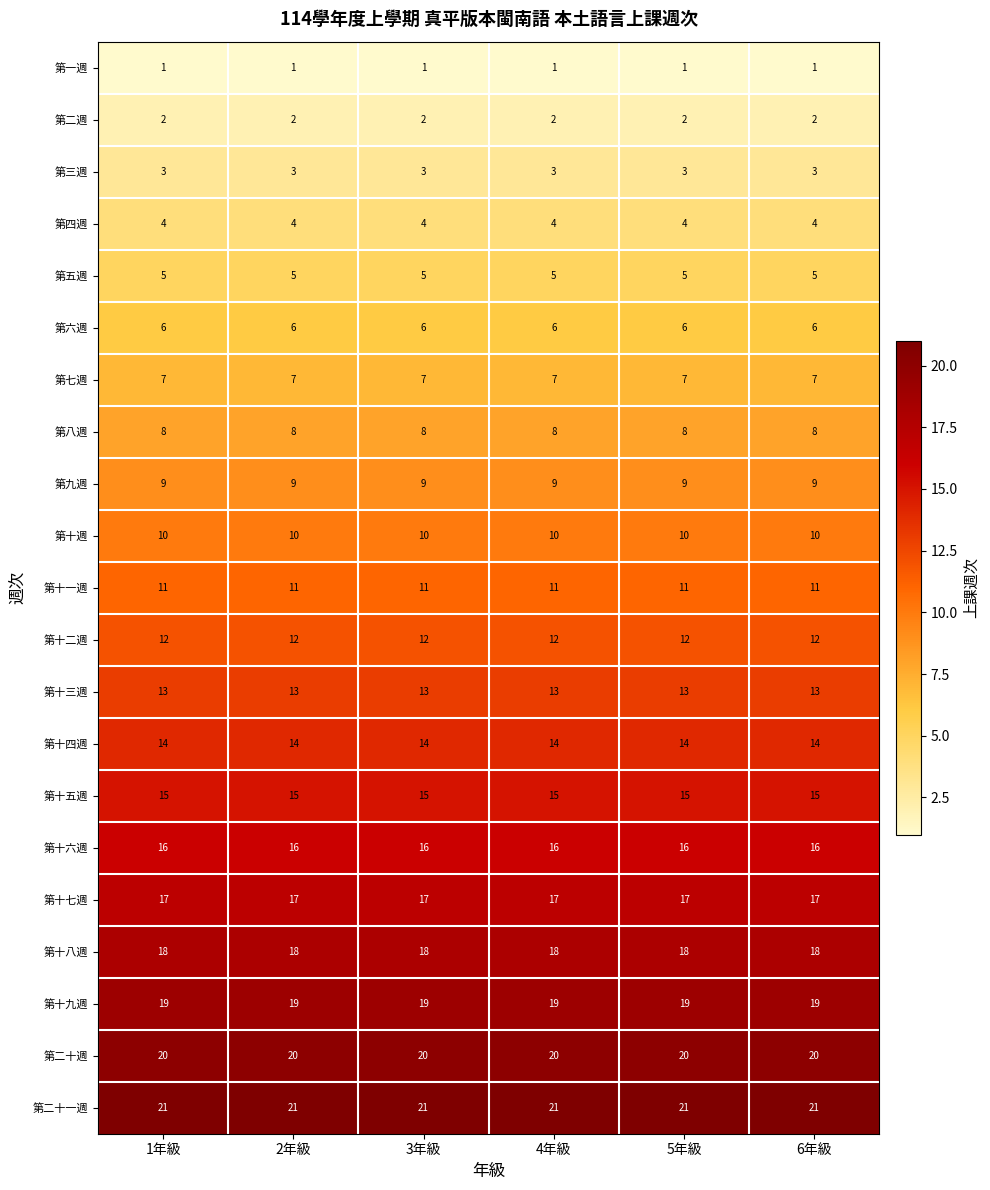

What is the difference between the highest and lowest values at 2年級?

20